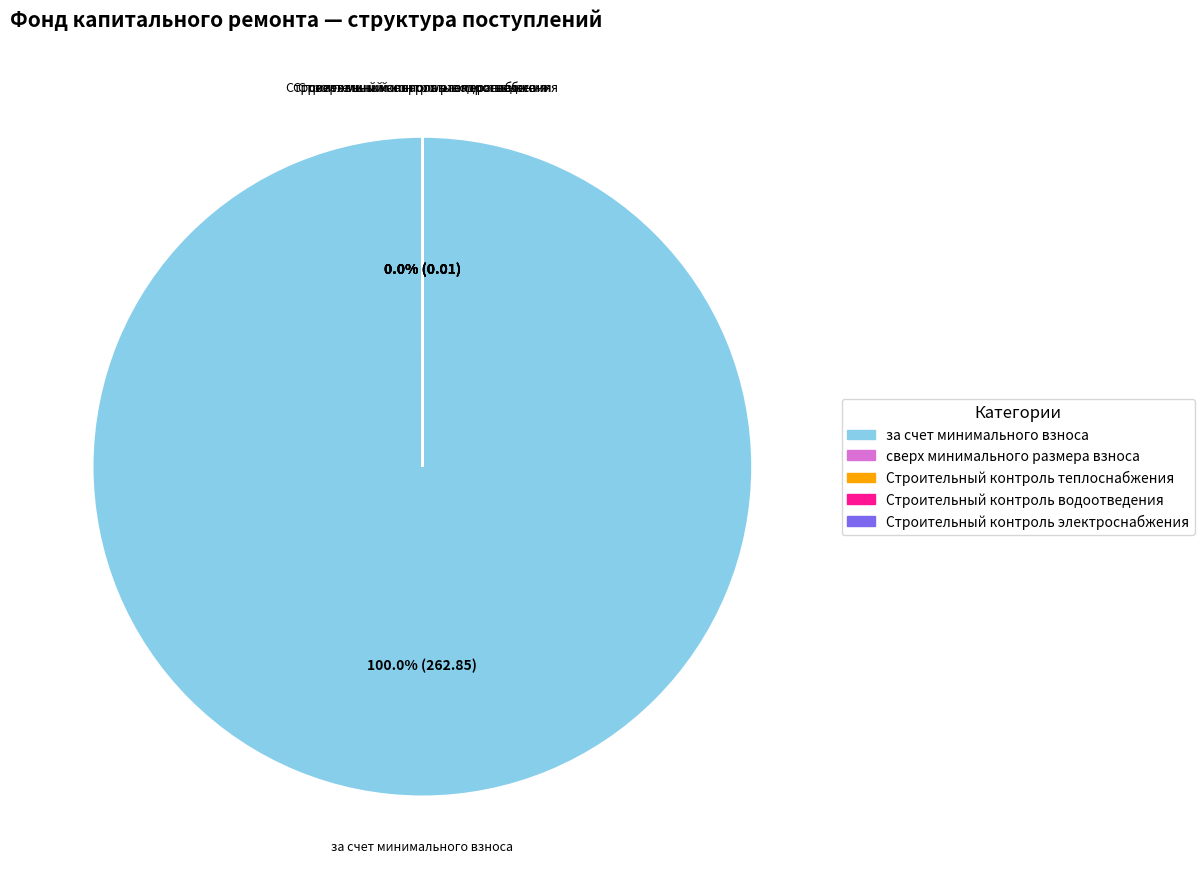

Which category has the biggest portion of the pie?

за счет минимального взноса